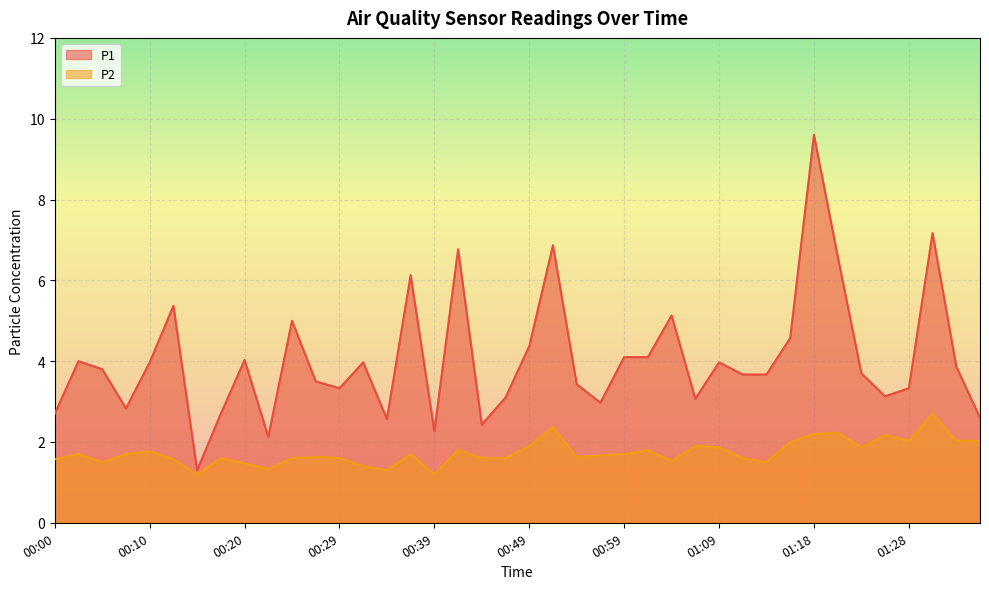

What is the difference between the highest and lowest values at 01:01?

2.3